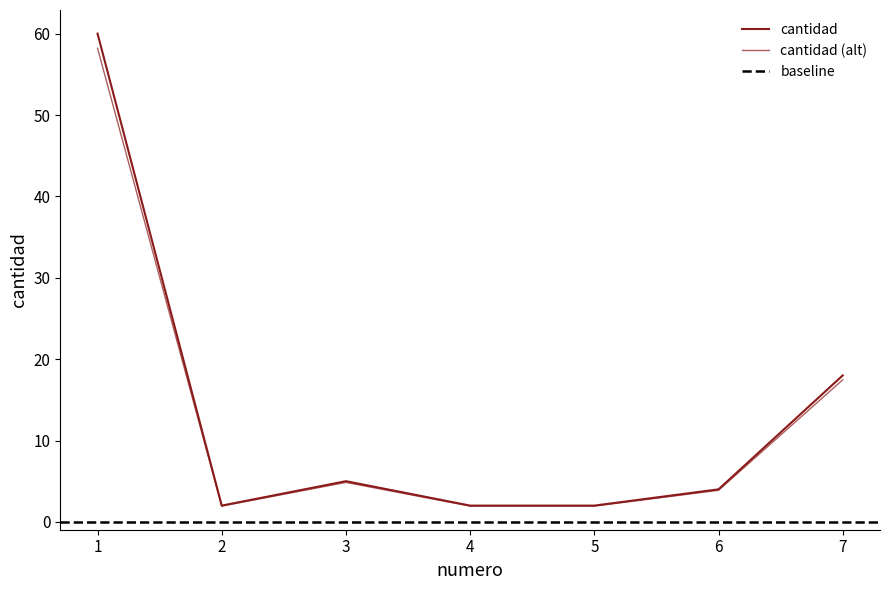

What is the value of the 4th point from the left?

2